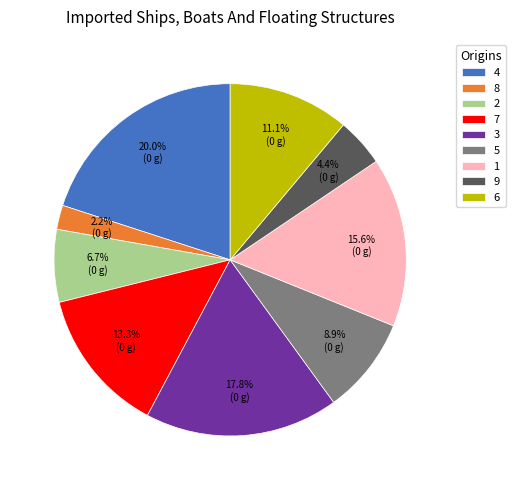

Does 2 account for over 50% of the chart?

No